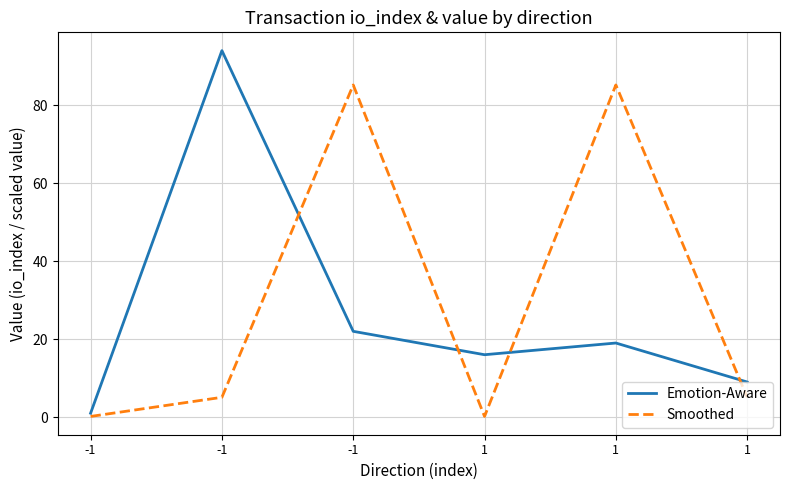

What are all the series names shown in the legend?

Emotion-Aware, Smoothed